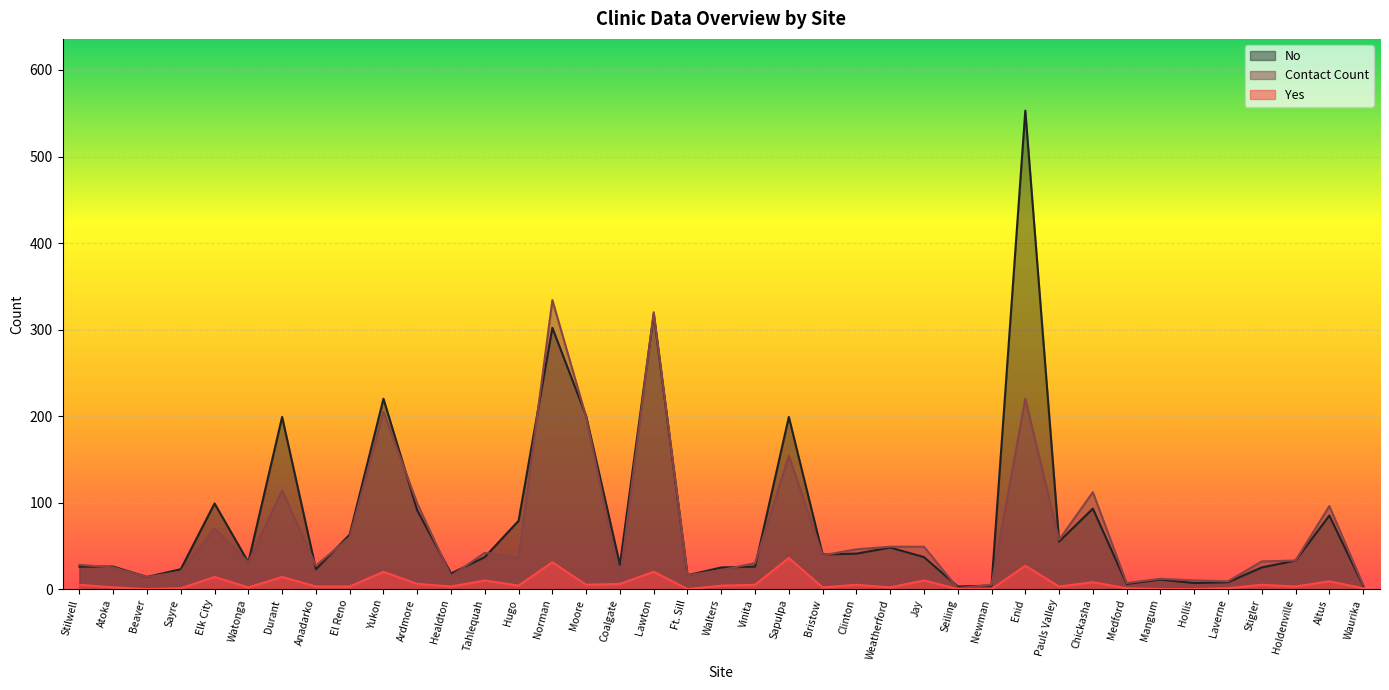

Rank the series by their average value, from lowest to highest.

Yes, Contact Count, No